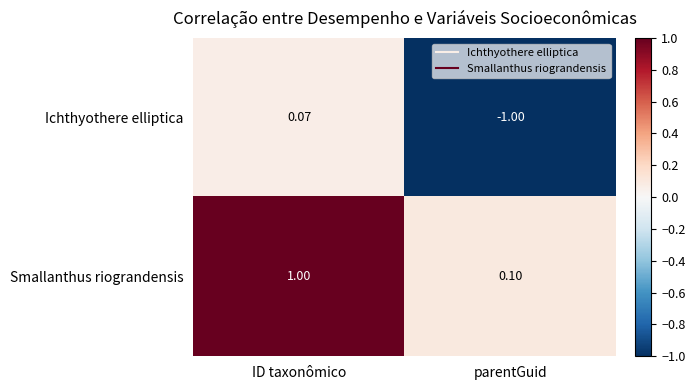

Rank the series by their average value, from highest to lowest.

Smallanthus riograndensis, Ichthyothere elliptica